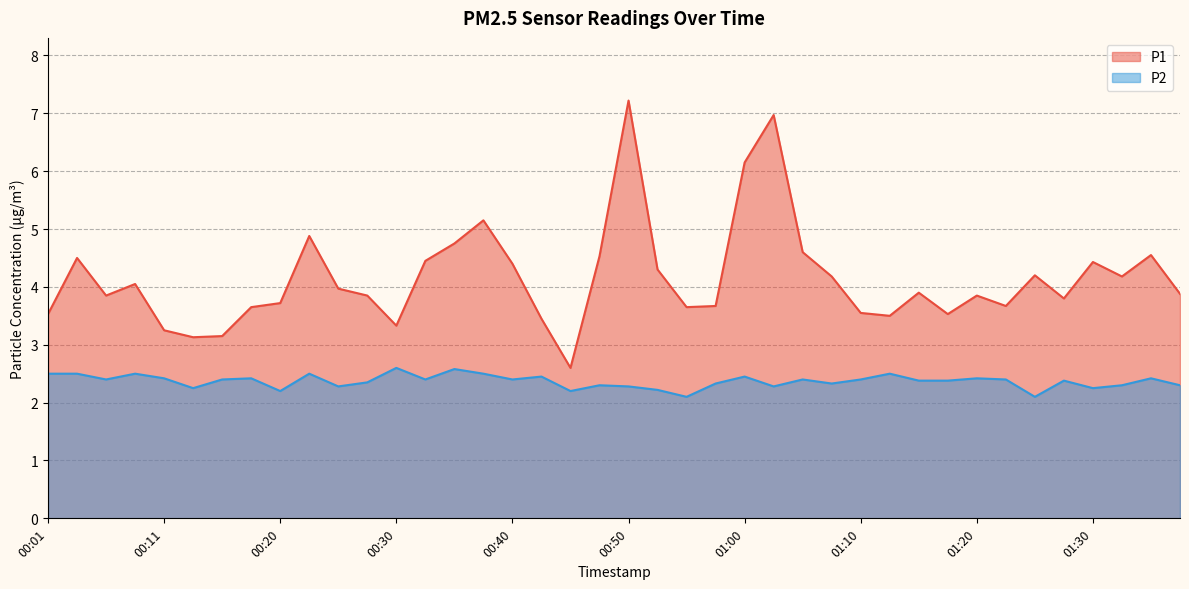

What is the highest value of the P2 series?

2.6